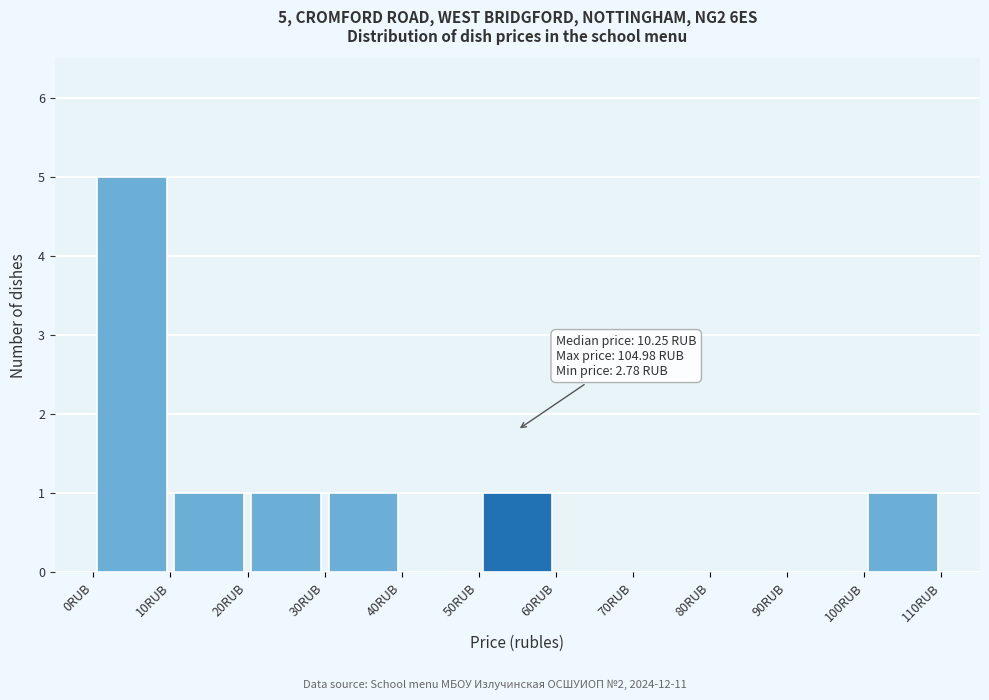

Over which range of the x-axis is the bar tallest?

0 to 10